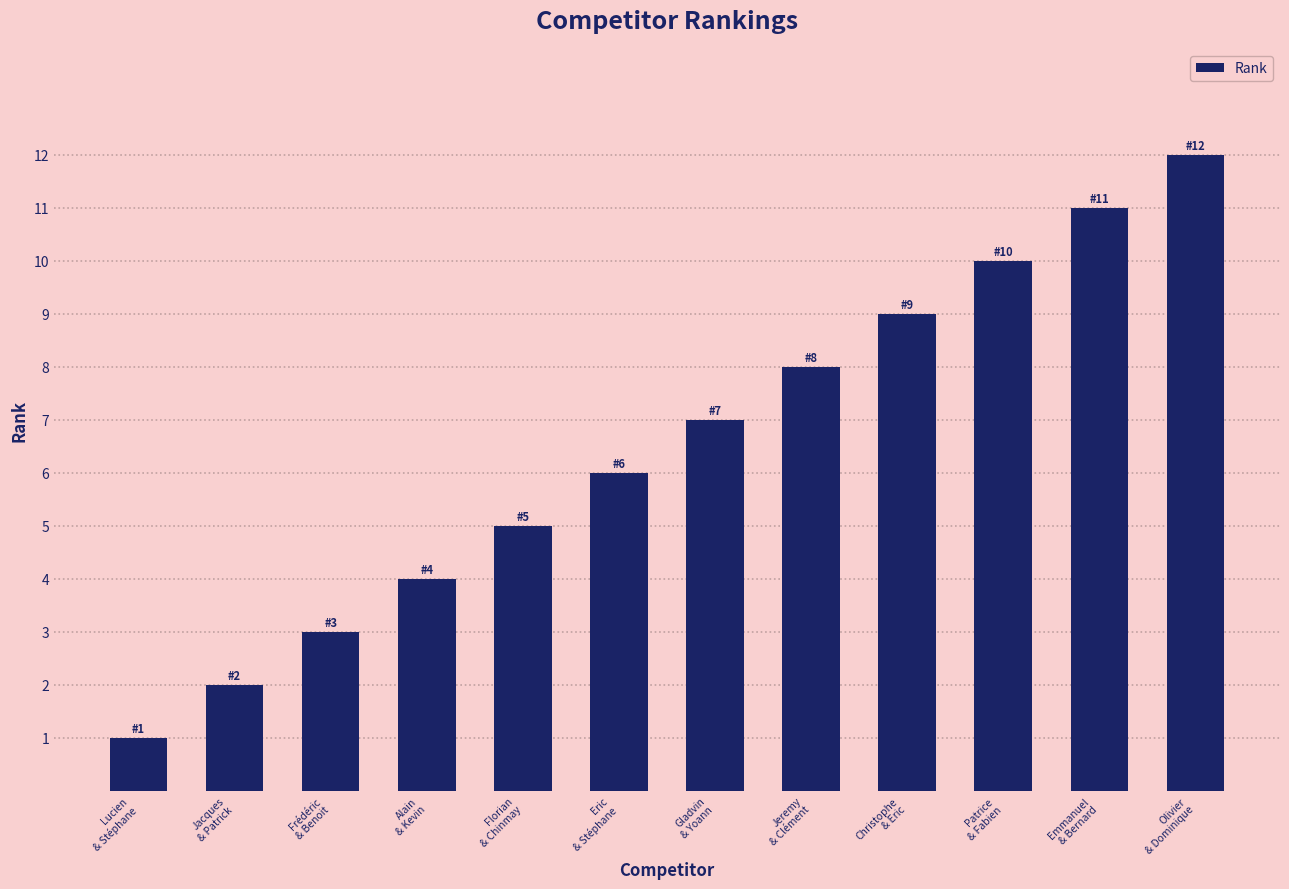

The chart shows a value of 1 at Lucien
& Stéphane. True or false?

True